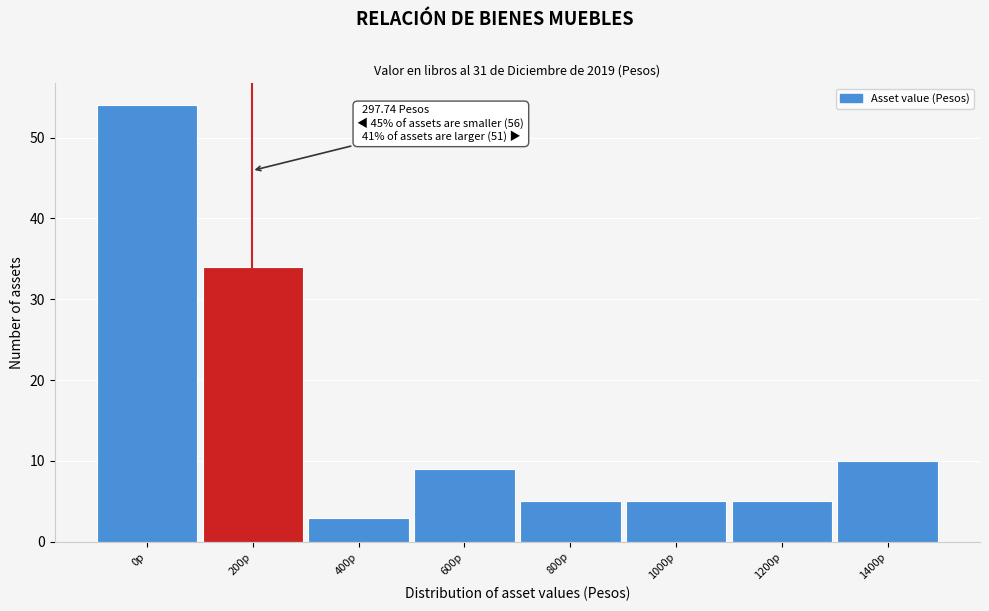

Reading left to right, list all the values displayed in this chart.

54	34	3	9	5	5	5	10